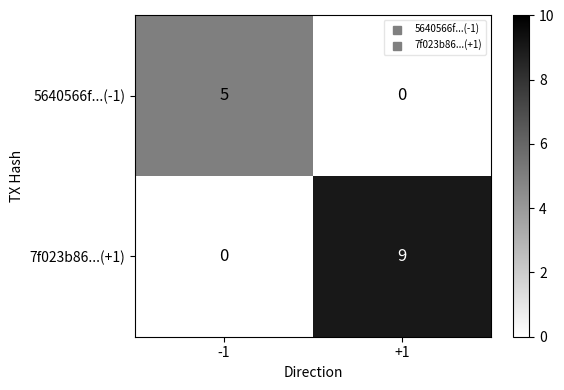

Count the number of categories in the chart.

2